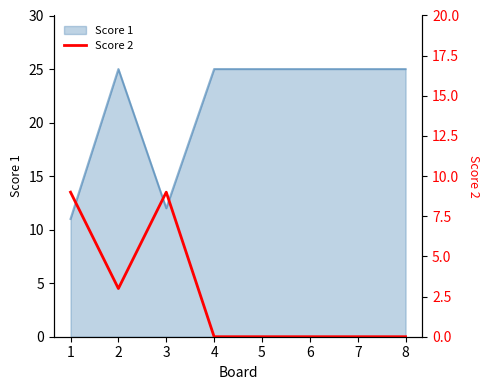

What is the highest value of the Score 1 series?

25